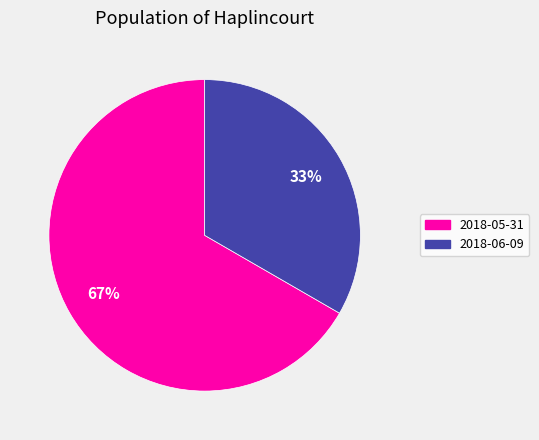

Do 2018-05-31 and 2018-06-09 together represent more than half of the pie?

Yes